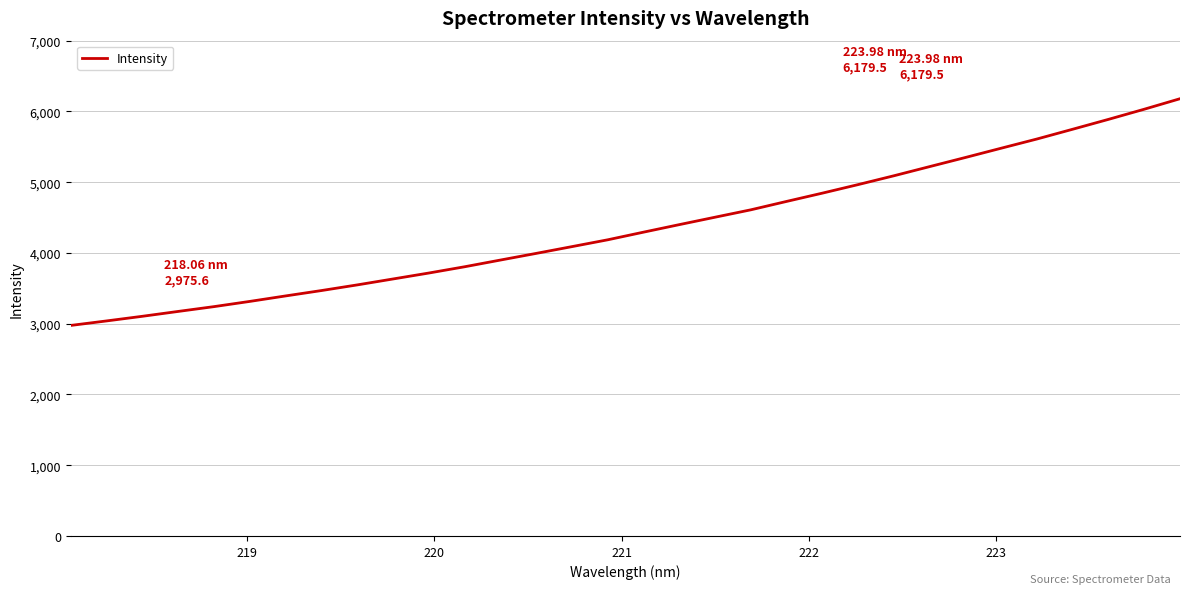

What is the greatest value displayed?

6179.5